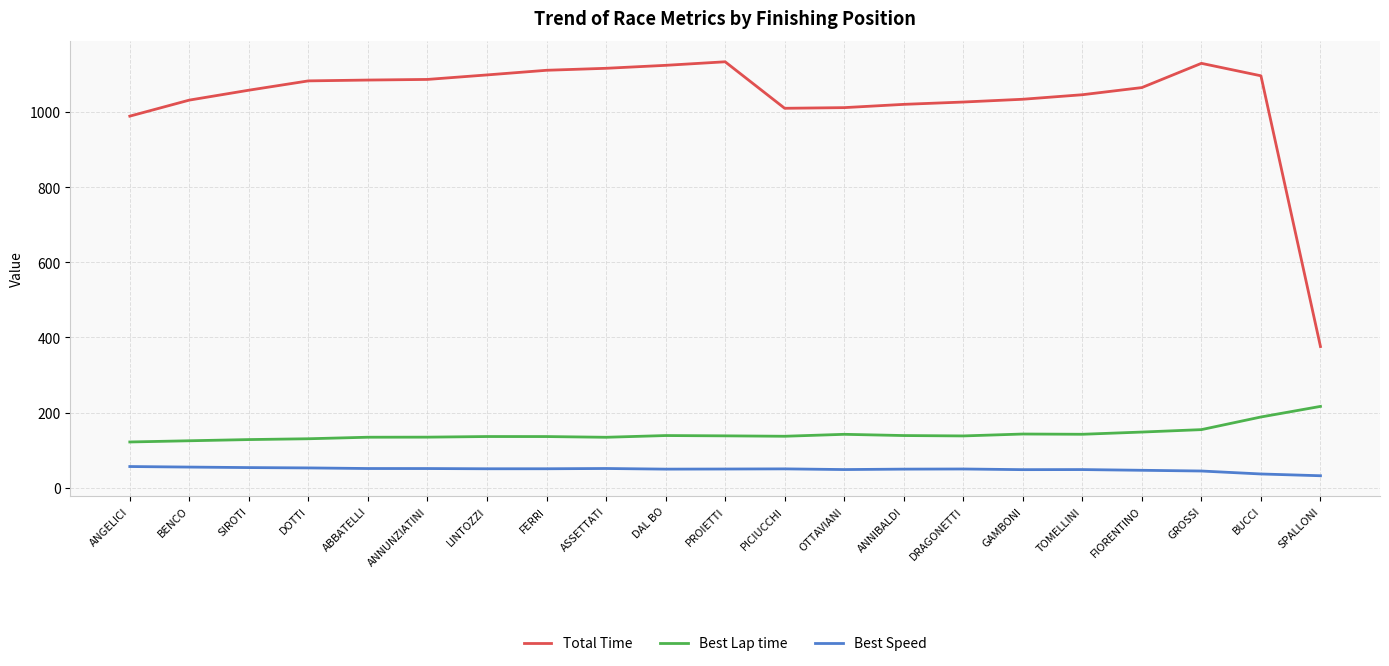

What is the minimum value shown in the chart?

31.5